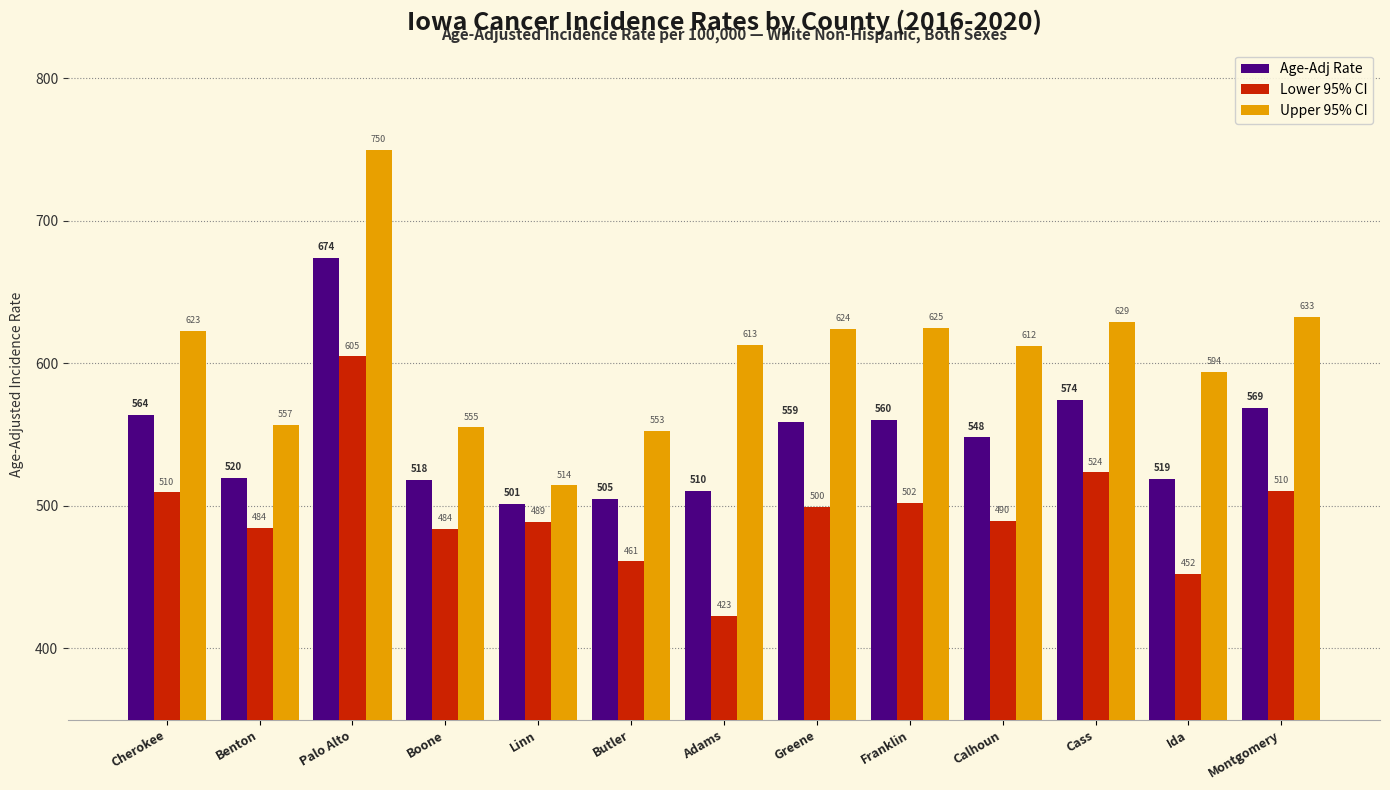

At which label does Age-Adj Rate first exceed 548?

Cherokee